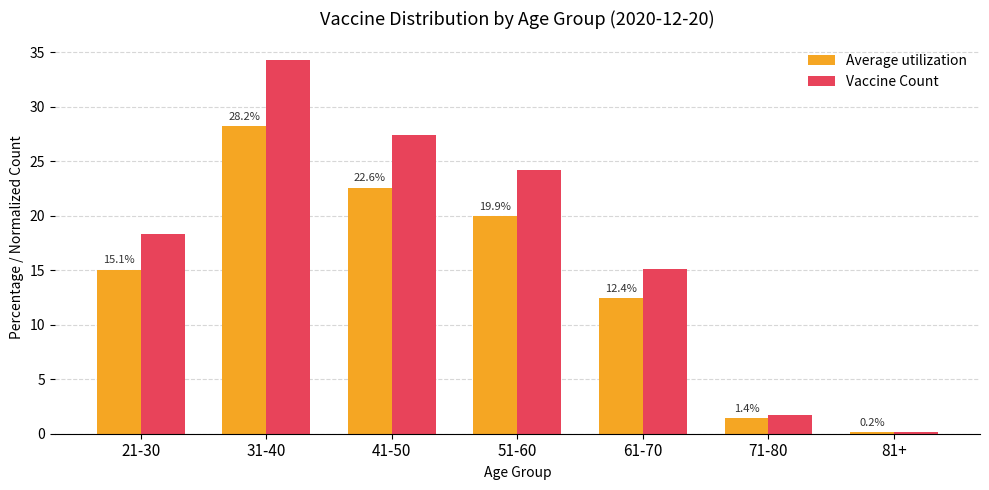

How many data points does each series have?

7